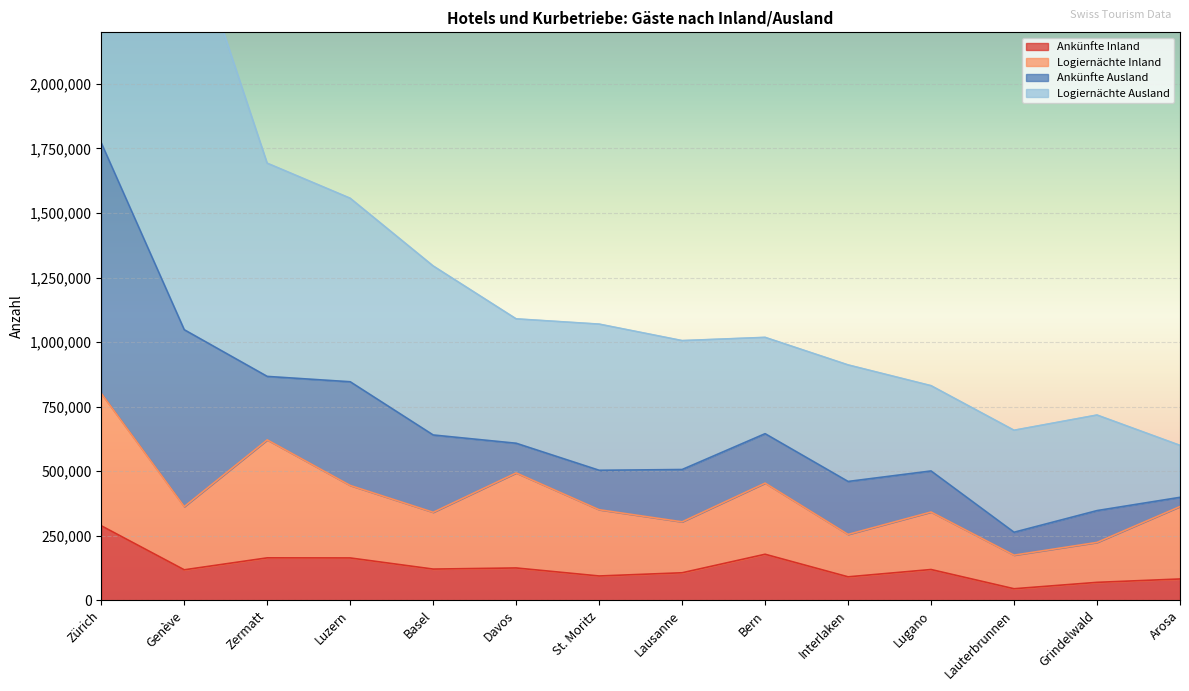

What is the lowest value of the Ankünfte Inland series?

44430